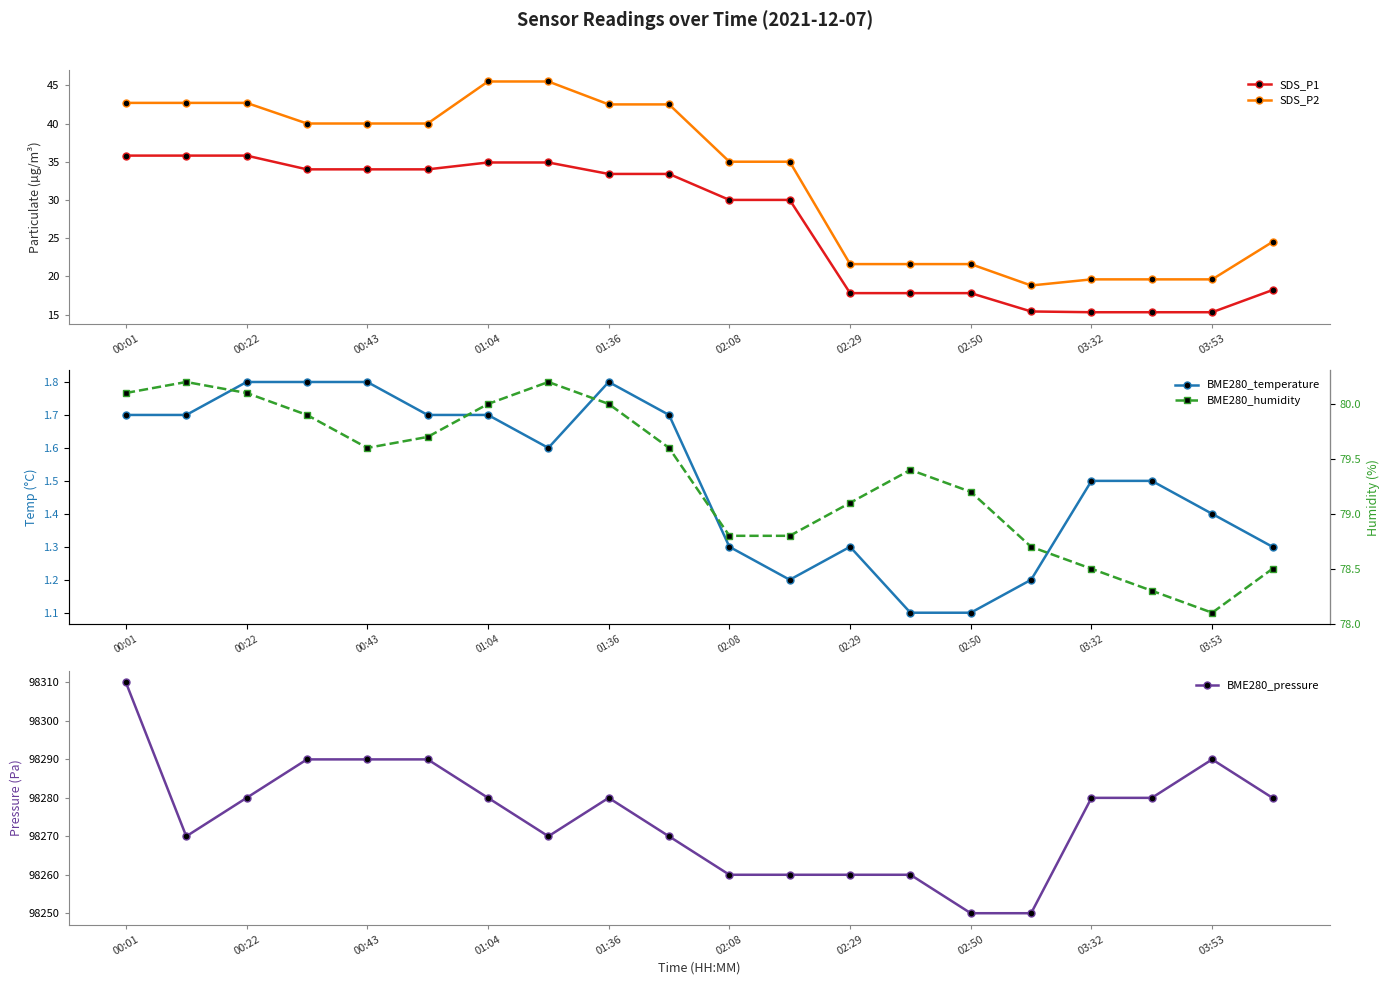

What is the lowest value of the SDS_P2 series?

18.8